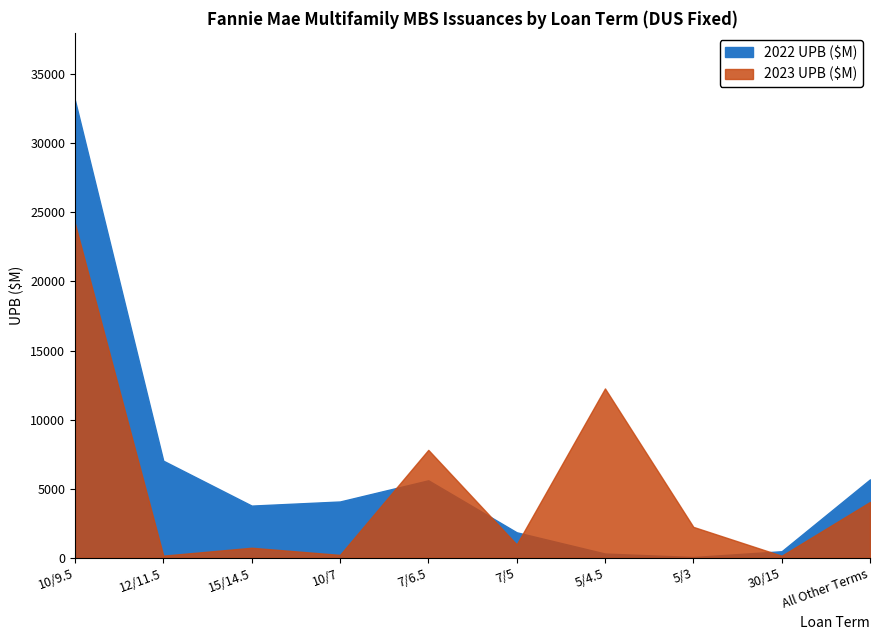

What is the average value of the 2023 UPB ($M) series?

5271.1